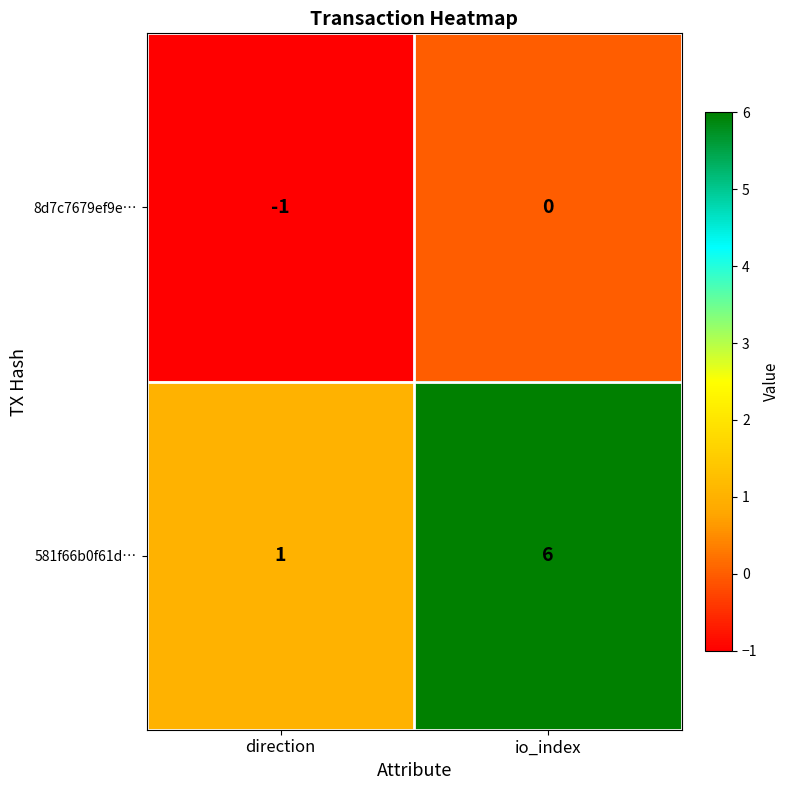

Reading left to right, what are all the values shown in this chart?

8d7c7679ef9e…: direction=-1	io_index=0
581f66b0f61d…: direction=1	io_index=6